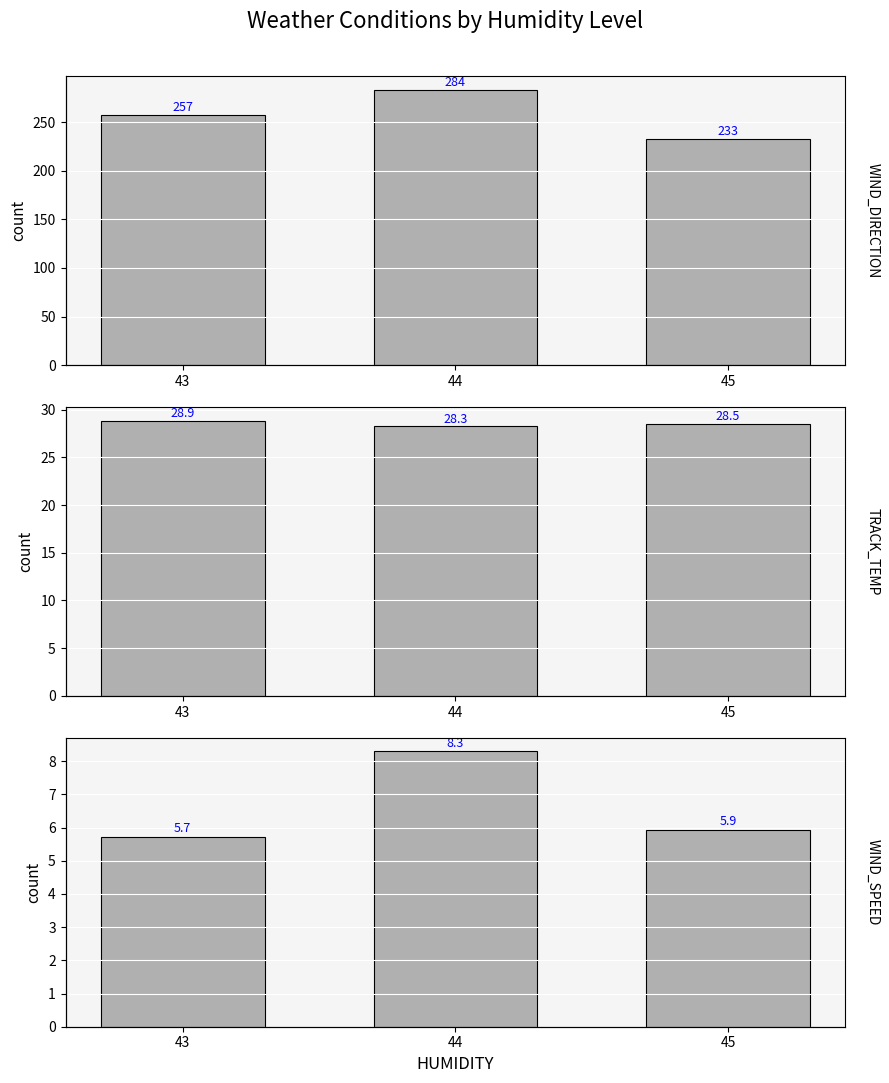

Are the bars grouped side by side (vs. stacked)?

Yes